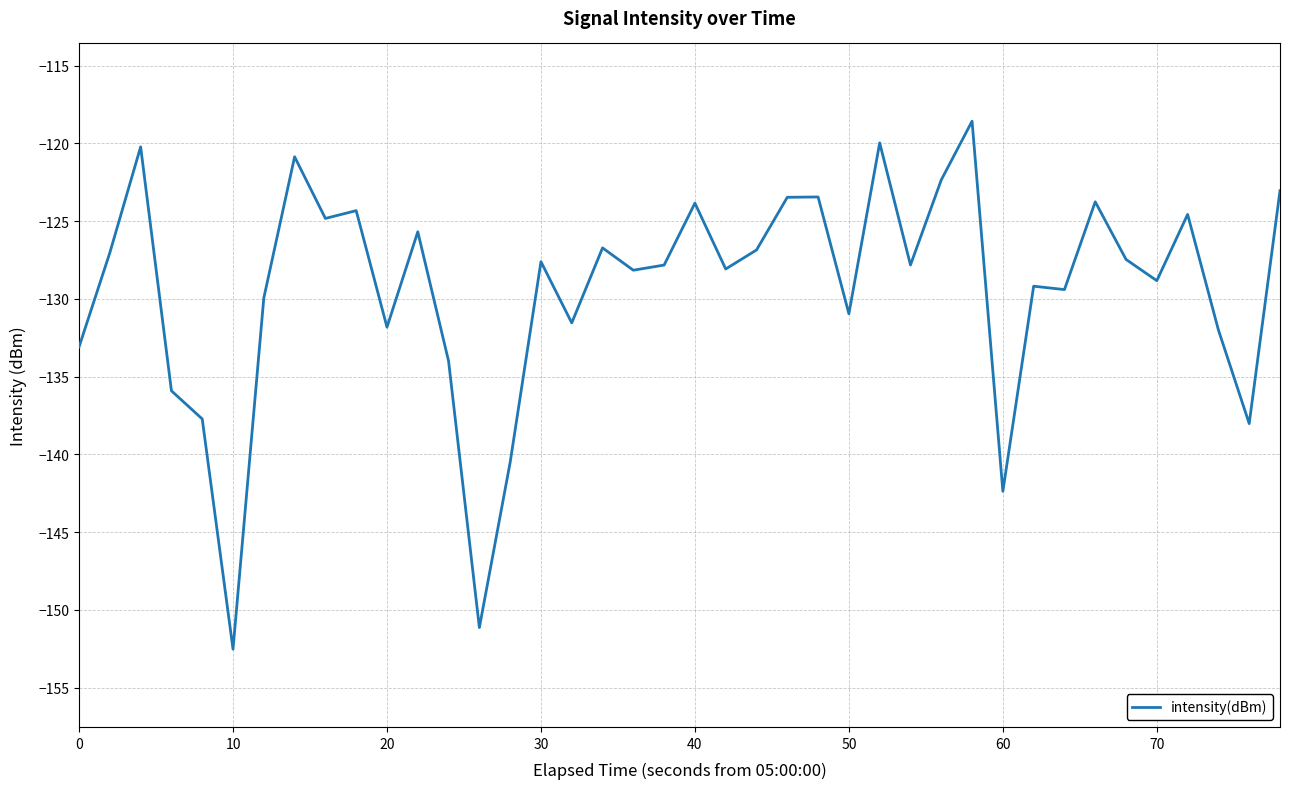

What is the difference between the maximum and minimum values?

34.0